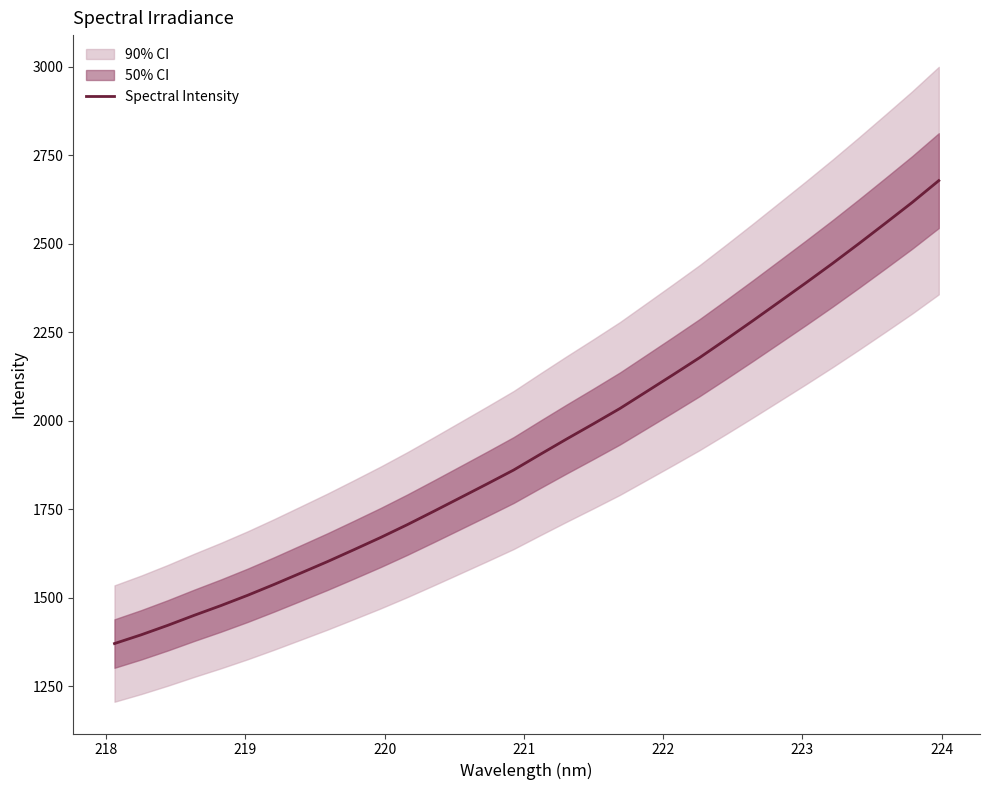

The value at 224 is 573.7. True or false?

False